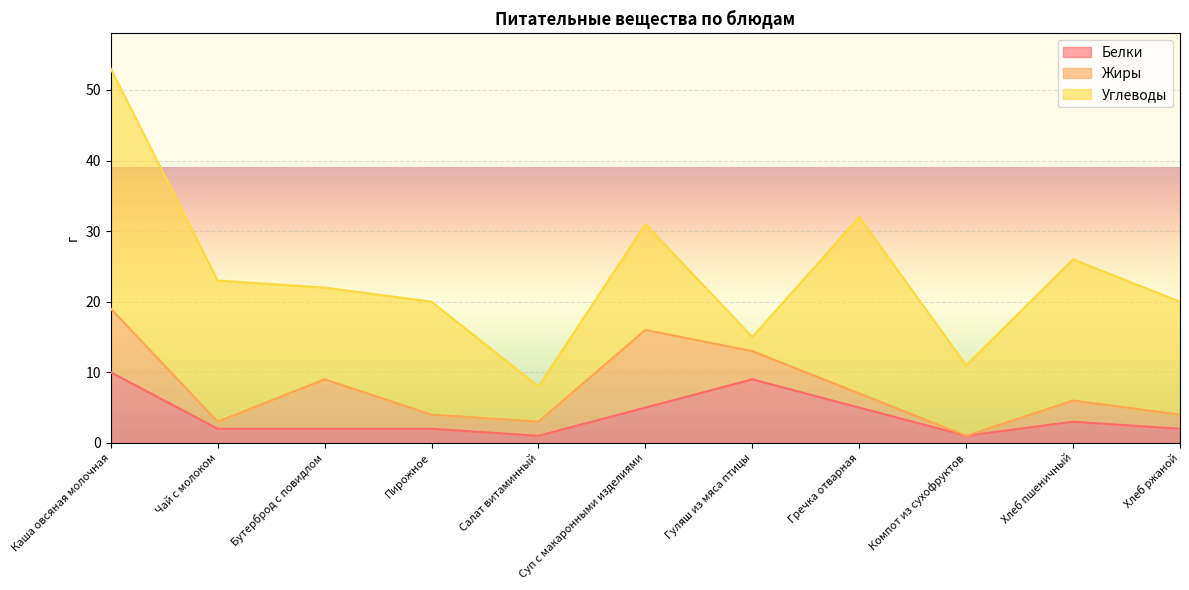

What is the total value across all series at Компот из сухофруктов?

11